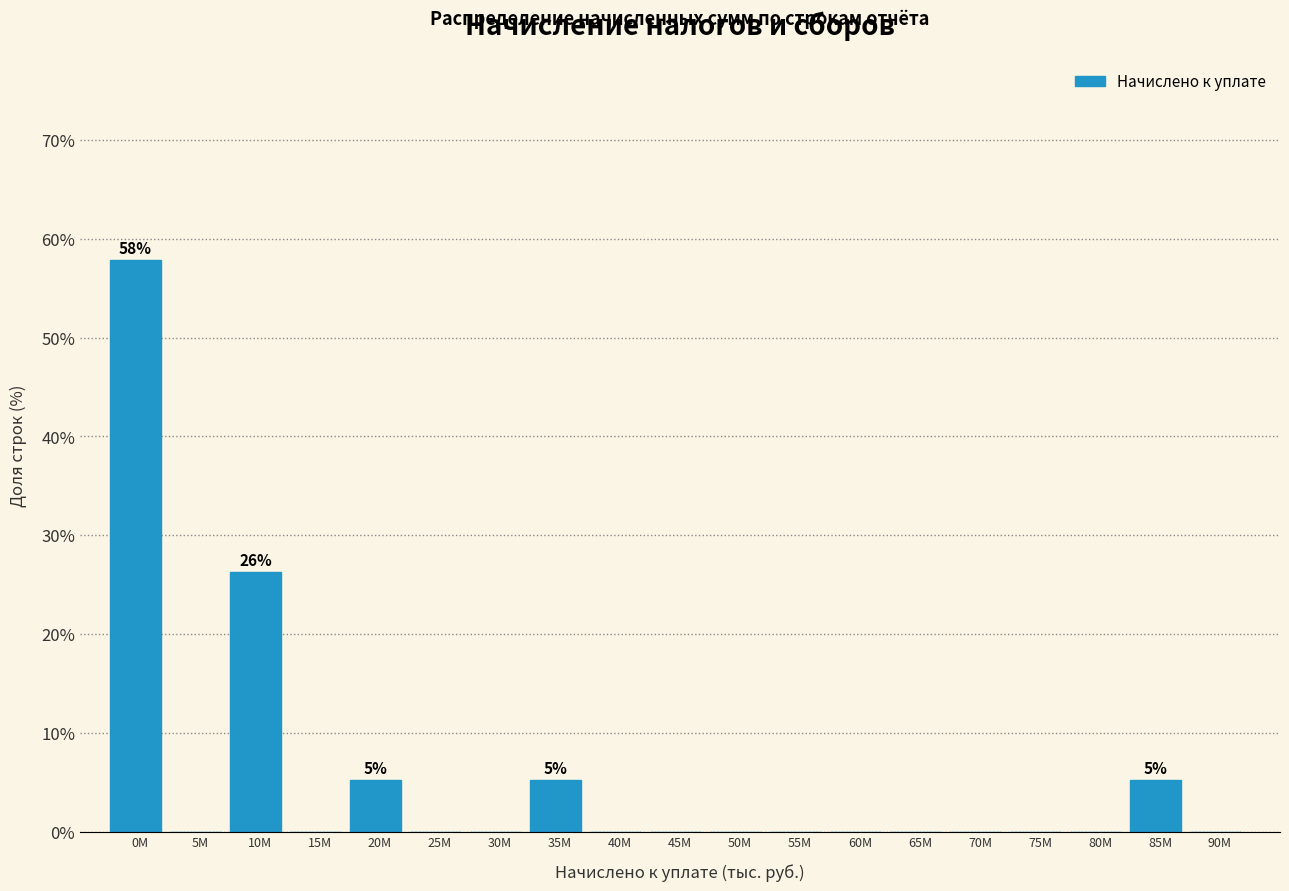

Reading left to right, extract all data points from this chart.

0M=57.9	5M=0.0	10M=26.3	15M=0.0	20M=5.3	25M=0.0	30M=0.0	35M=5.3	40M=0.0	45M=0.0	50M=0.0	55M=0.0	60M=0.0	65M=0.0	70M=0.0	75M=0.0	80M=0.0	85M=5.3	90M=0.0